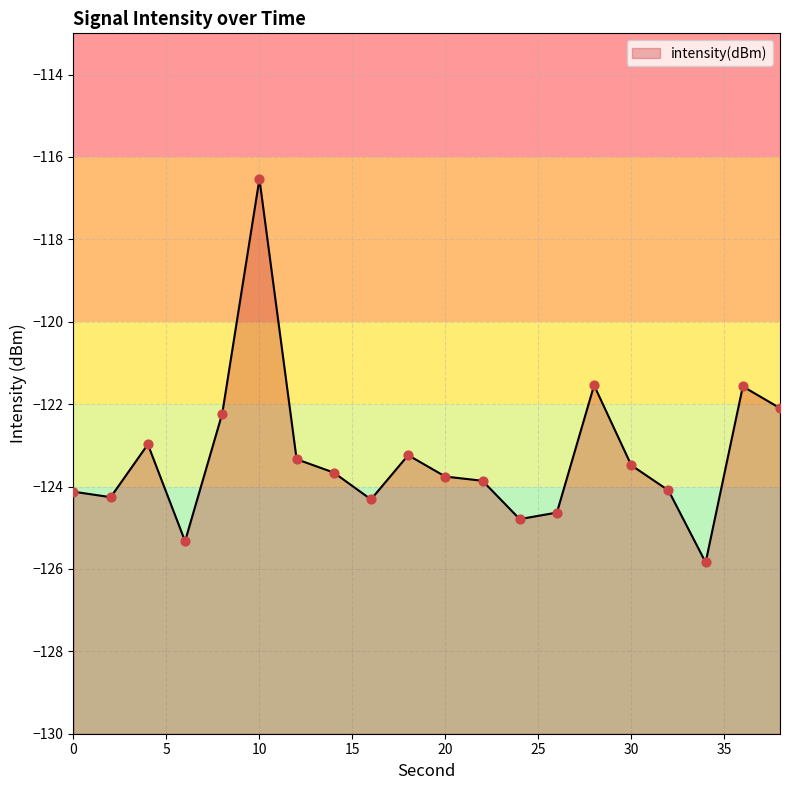

What is the change in value from 34 to 38?

+3.7